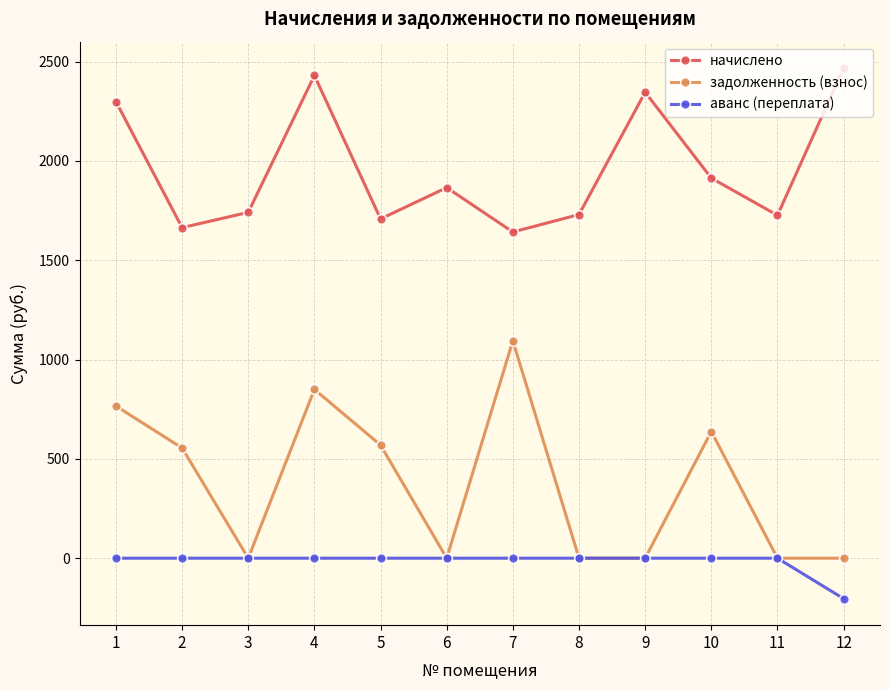

How many interior local peaks does the задолженность (взнос) series have?

3